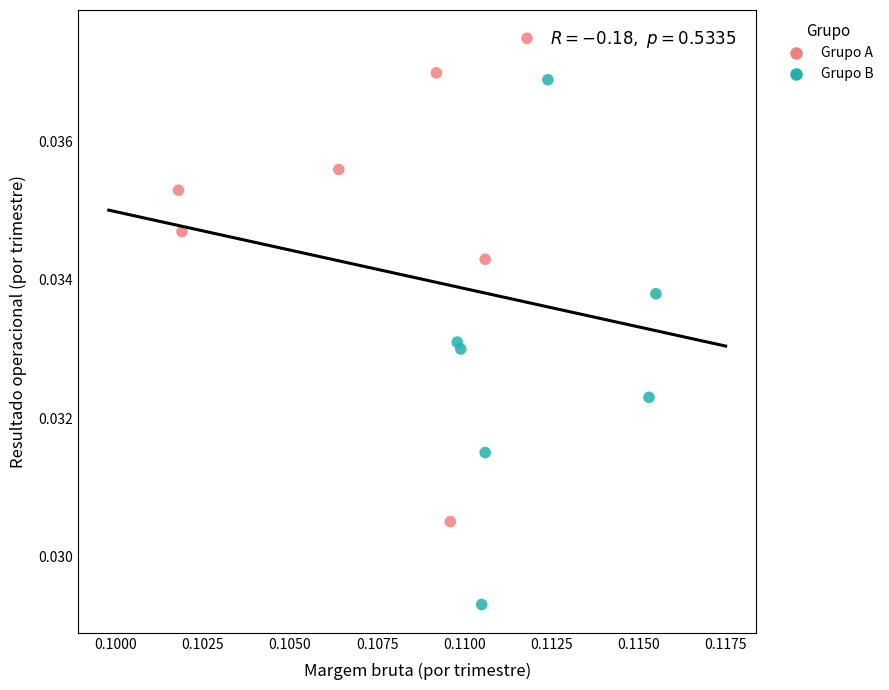

Which series contains the lowest Y value?

Grupo B